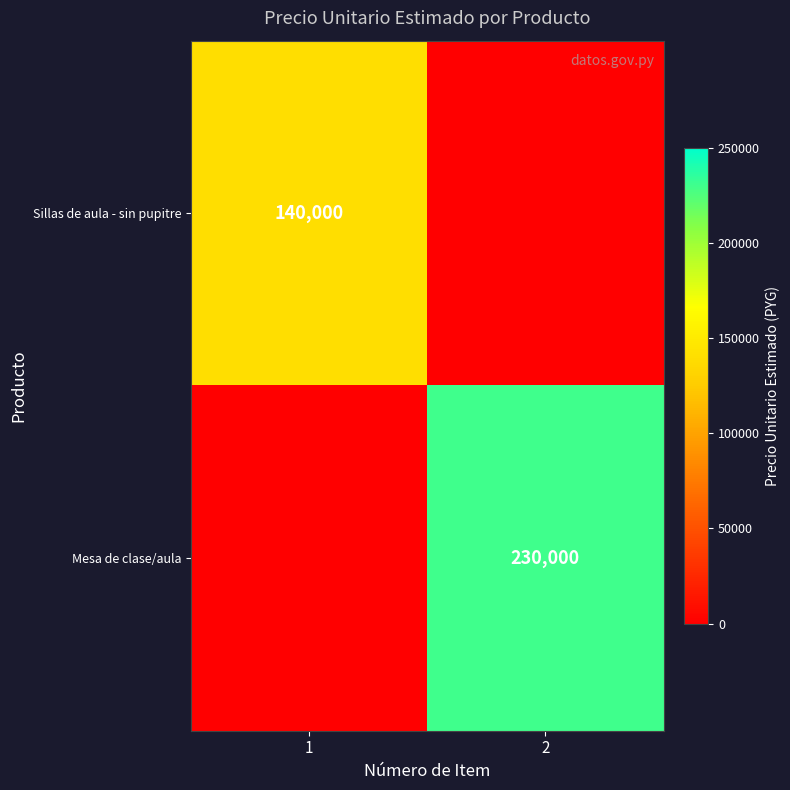

The Mesa de clase/aula series shows 230000 at 2. True or false?

True